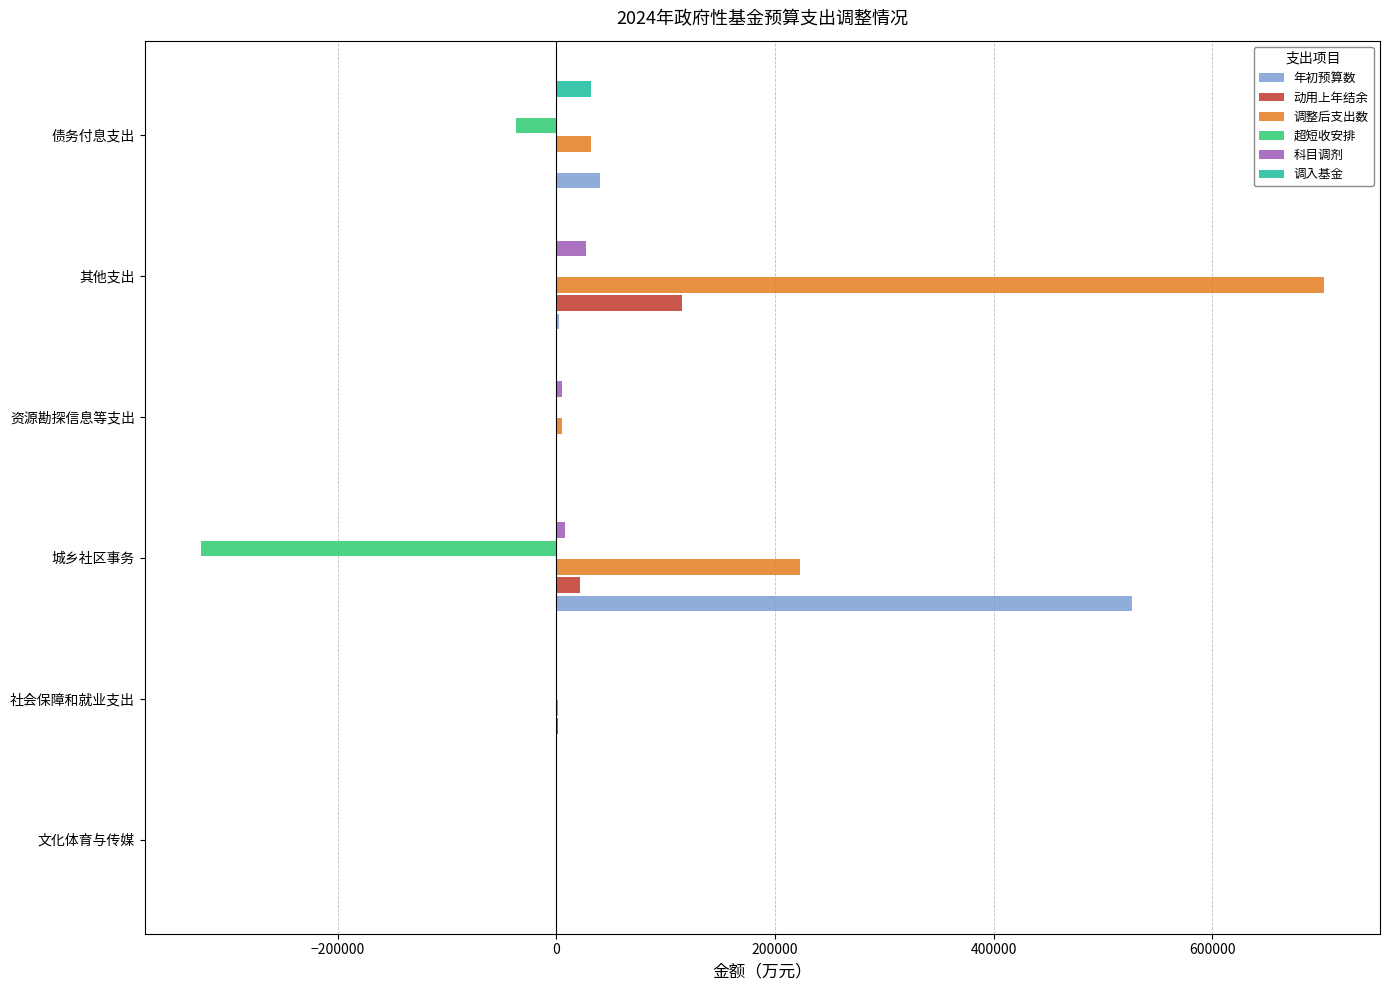

Is it true that 动用上年结余 equals -61526.2 at 债务付息支出?

False